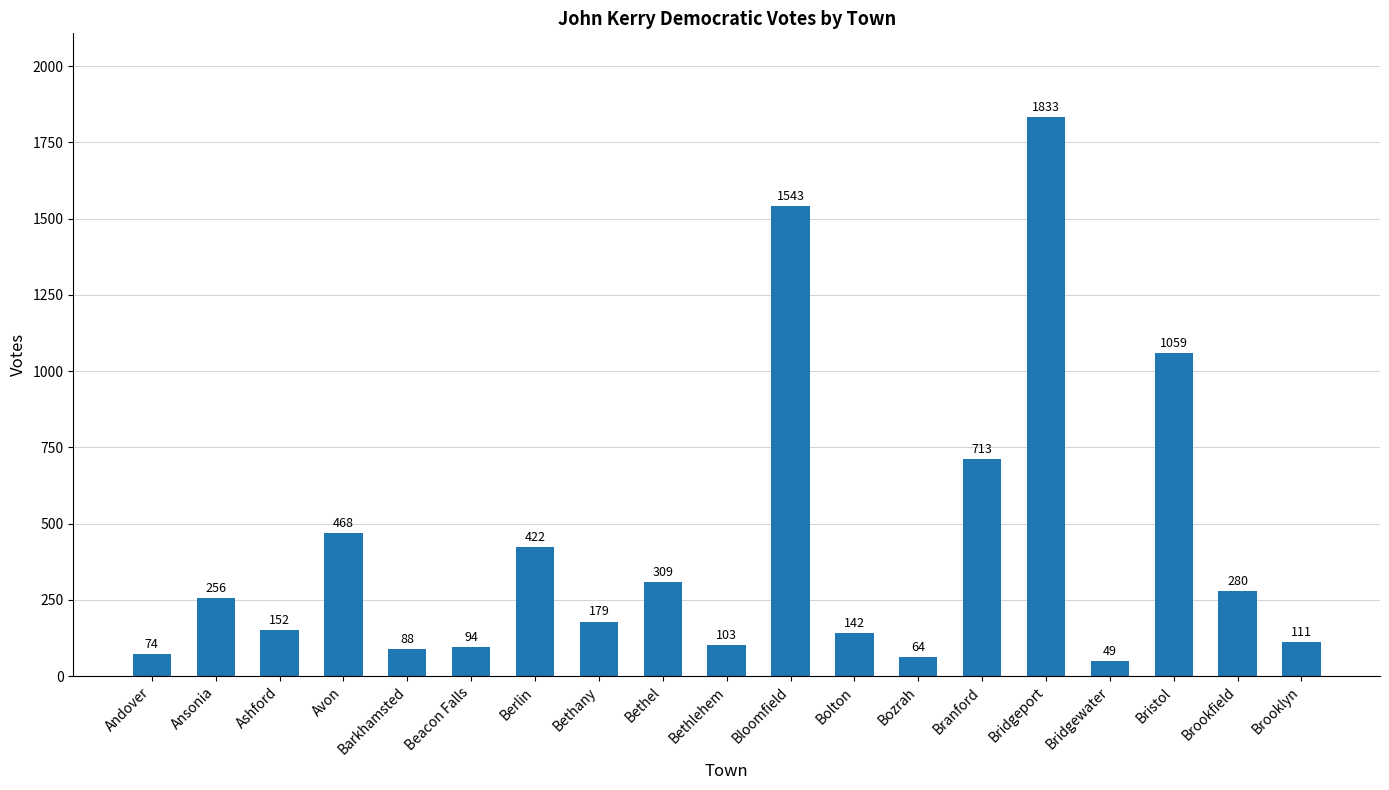

At which category does the chart reach its minimum across all series?

Bridgewater